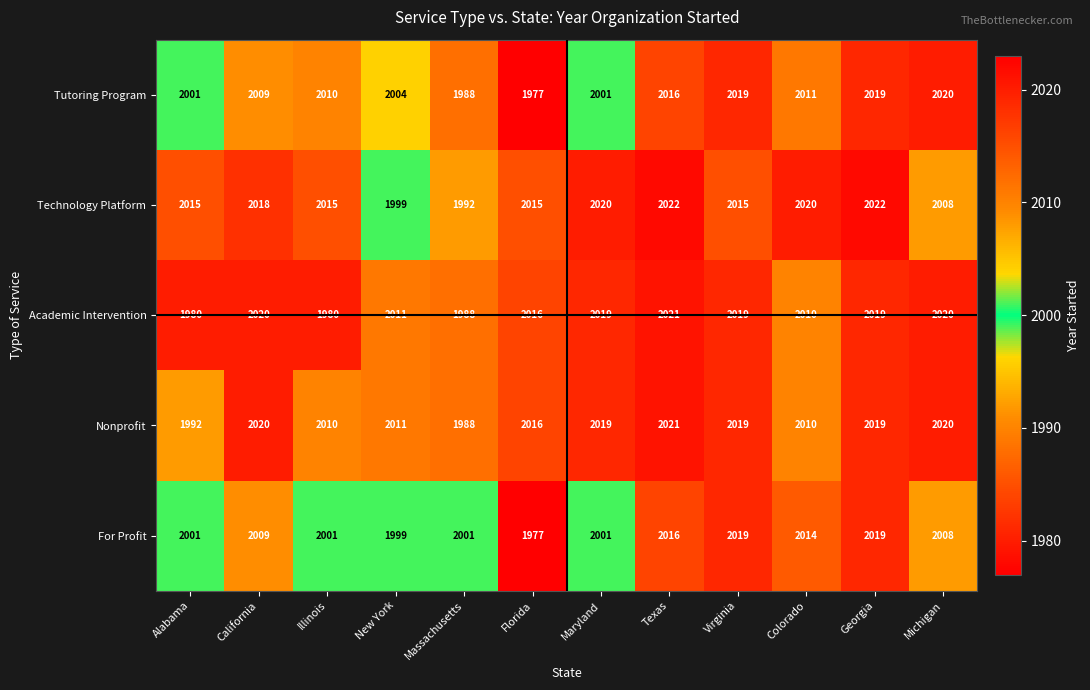

What is the maximum value for Academic Intervention?

2021